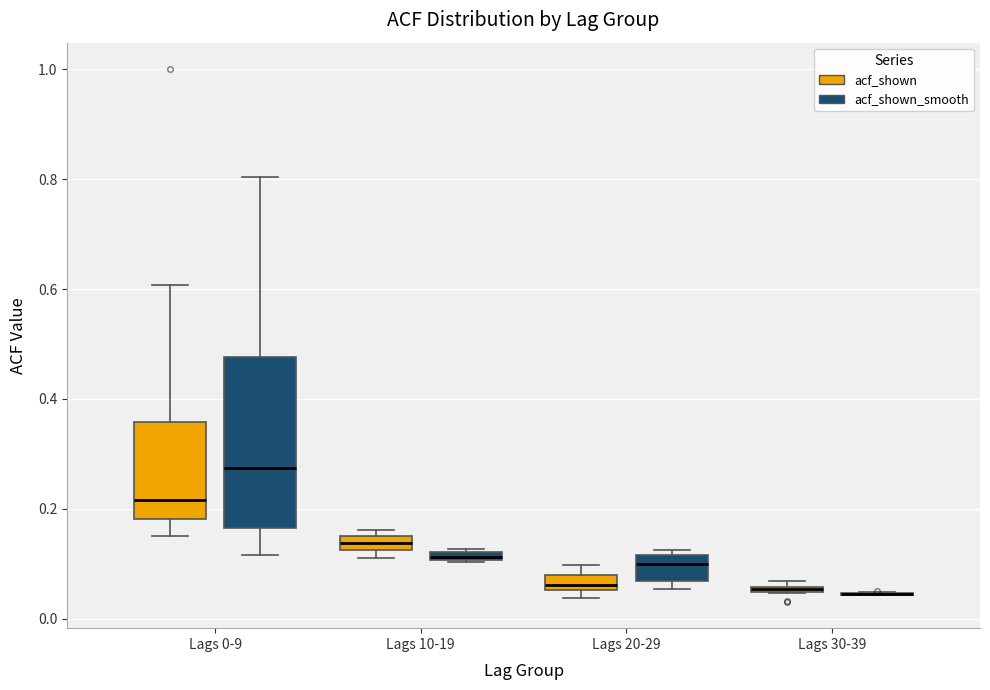

Comparing the boxes themselves (not the whiskers), which one is the tallest?

Lags 0-9 (acf_shown_smooth)